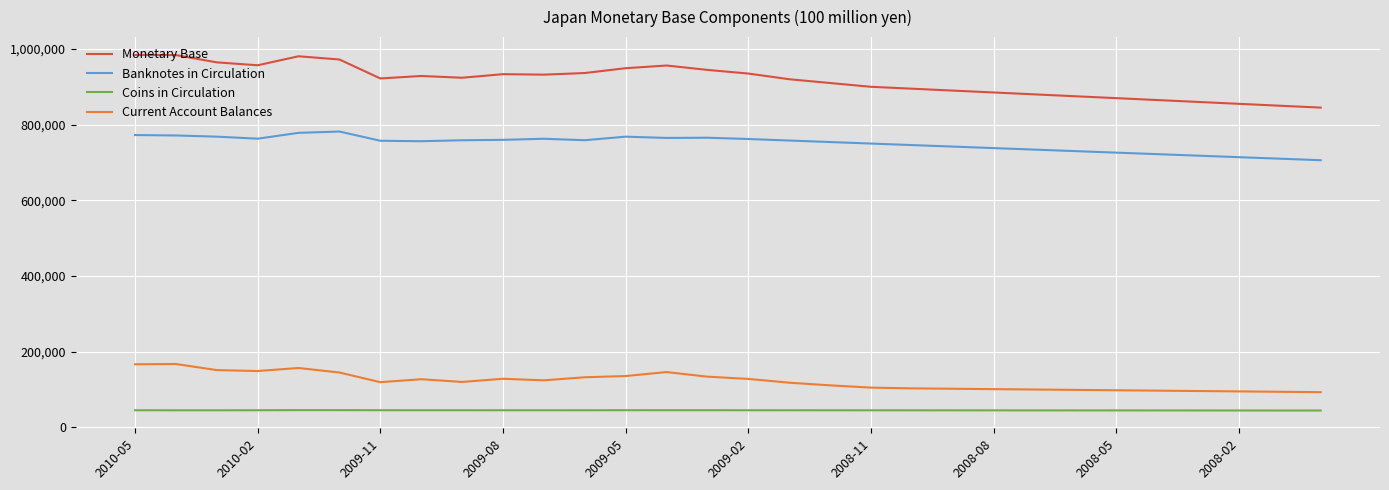

Does the chart have visible grid lines?

Yes